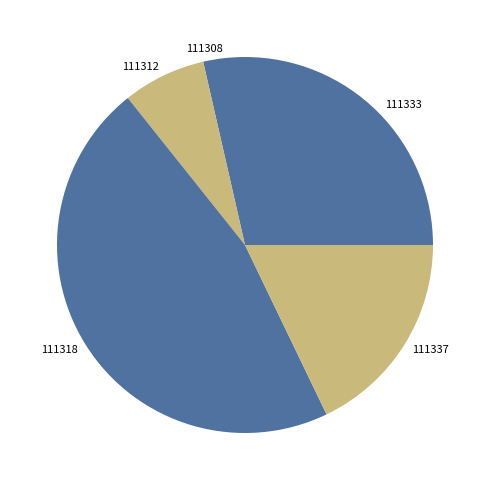

How many segments does this pie chart have?

5